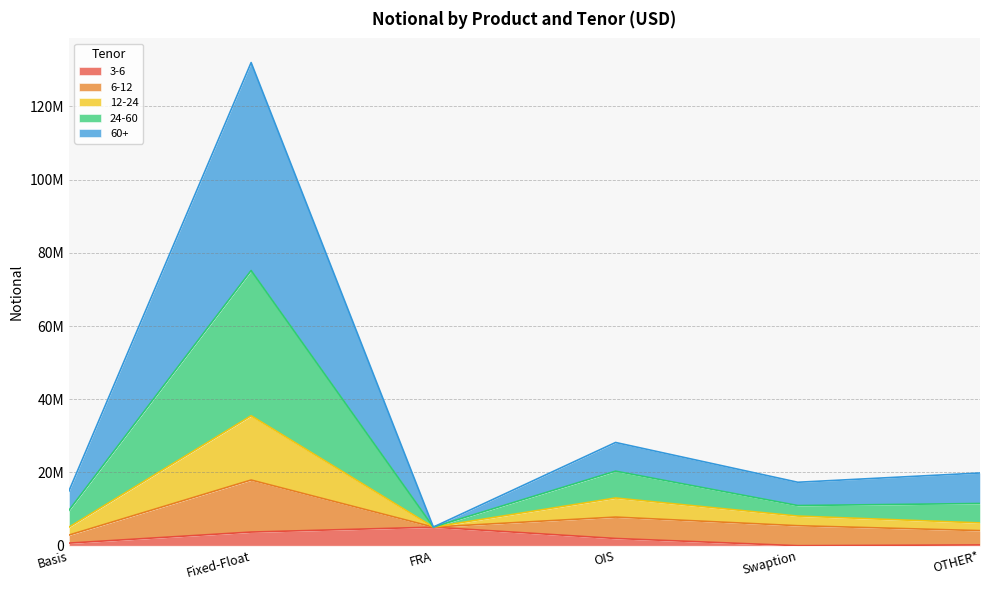

Does the chart have visible grid lines?

Yes